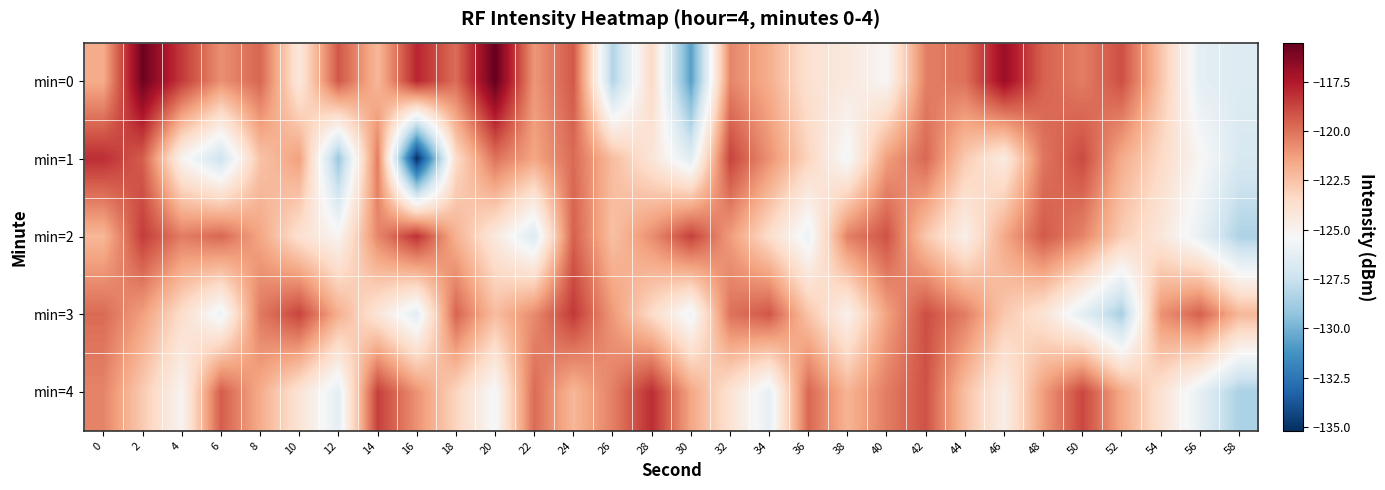

Which category has the lowest value across all series?

16